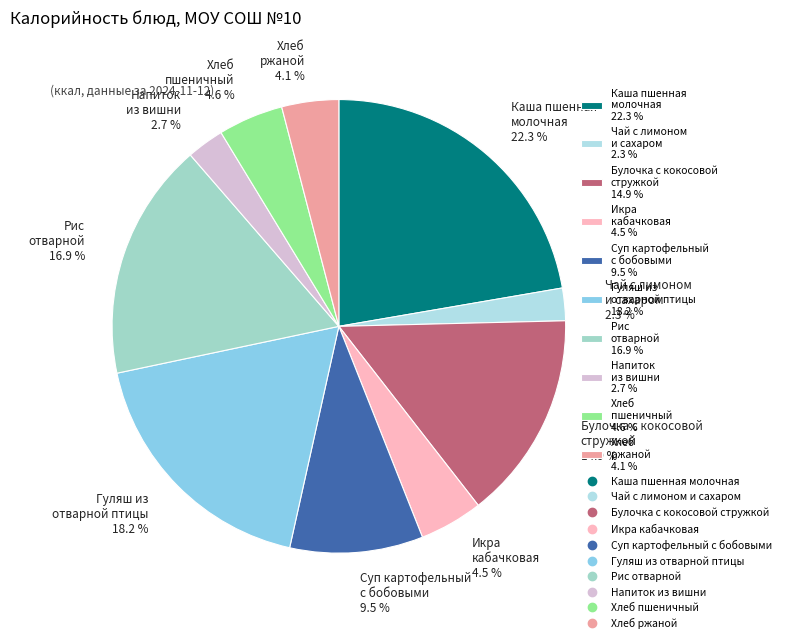

Do Гуляш из отварной птицы 18.2 % and Хлеб пшеничный 4.6 % together represent more than half of the pie?

No